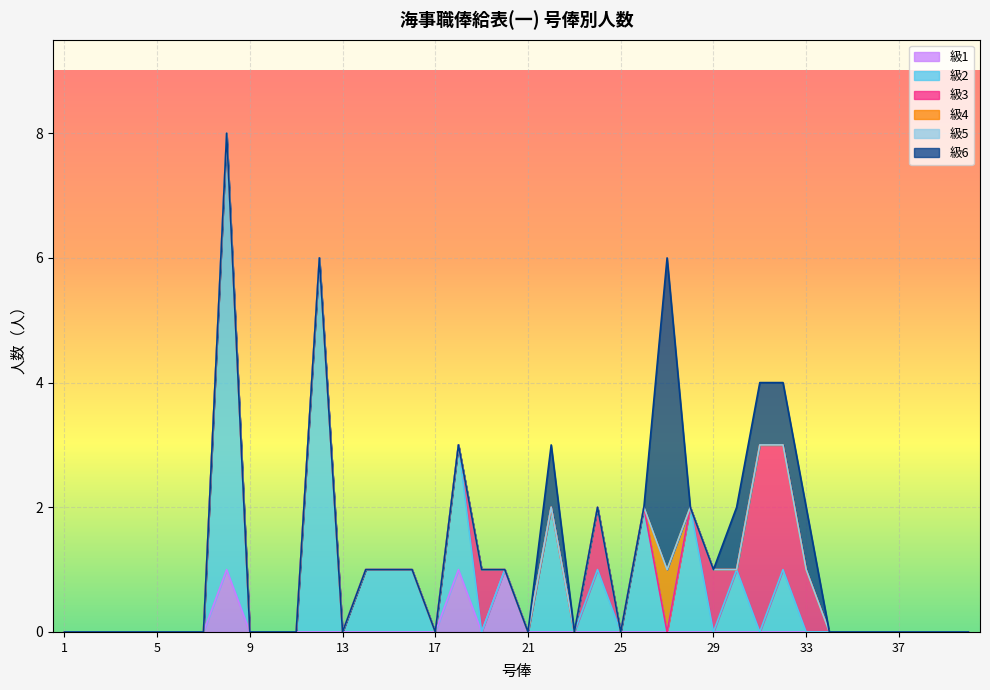

True or false: 級6 and 級5 cross at least once.

False